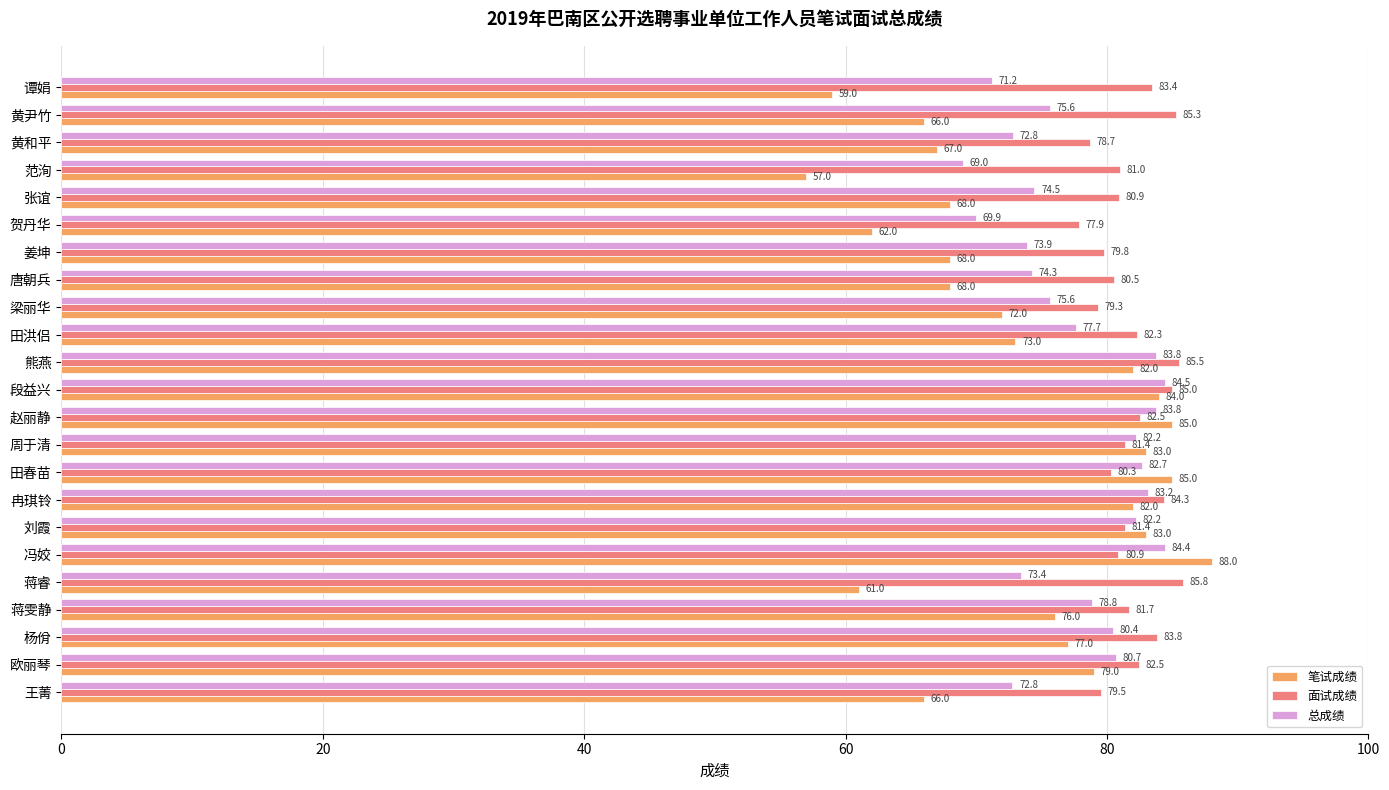

What is the difference between the highest and lowest values at 梁丽华?

7.3